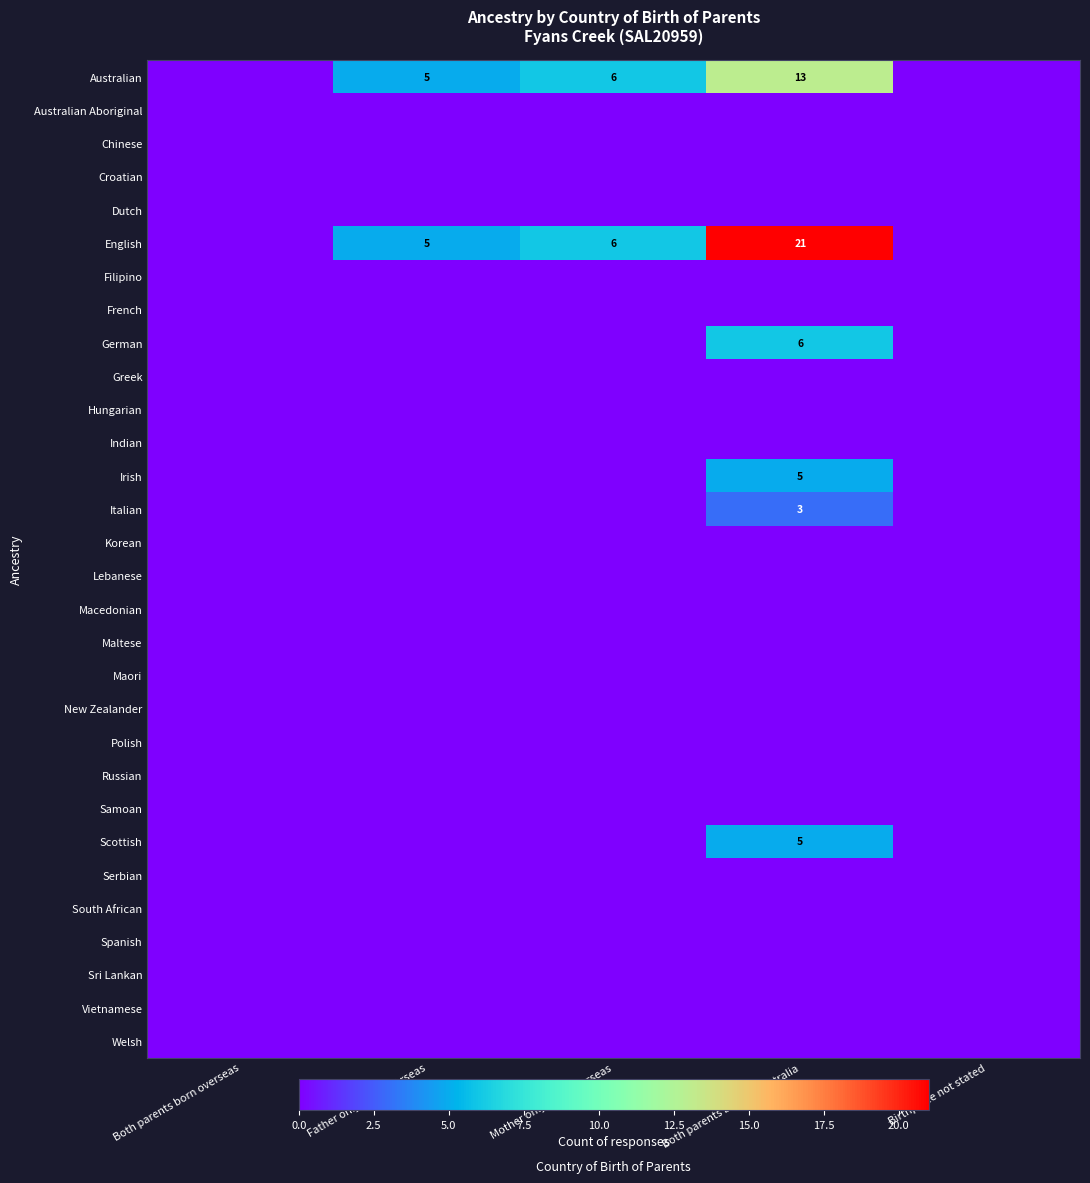

Is it true that English equals 21 at Both parents born in Australia?

True